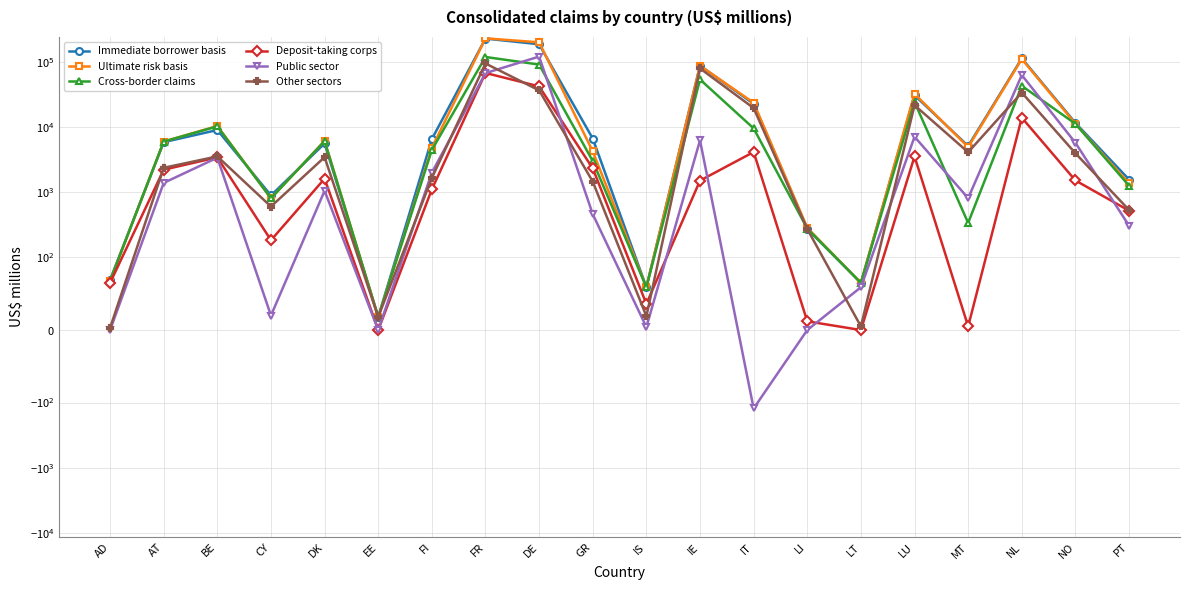

Which has a higher value, DE or LI?

DE